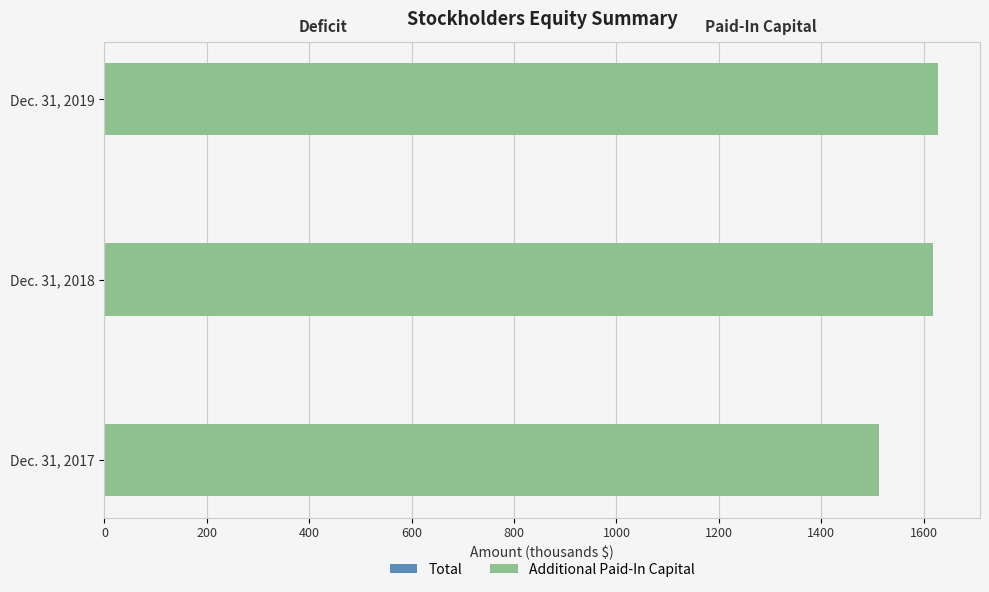

What is the difference between the second highest and minimum values in the Total series?

225.9